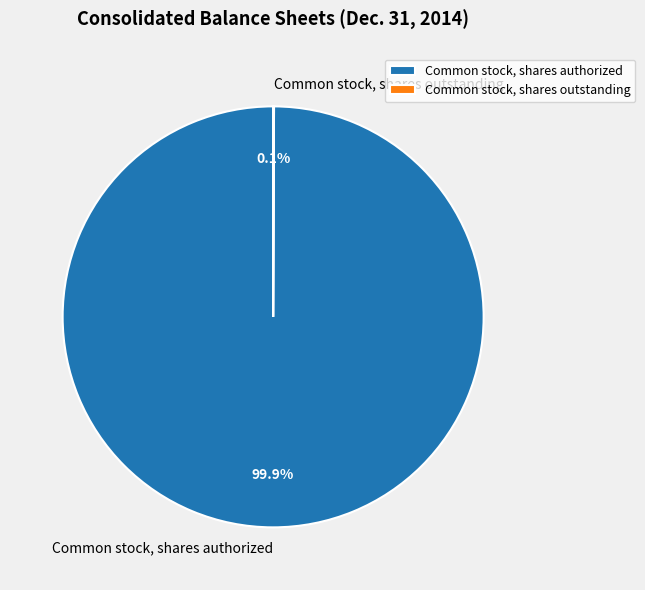

Is there any slice that represents more than half of the pie?

Yes